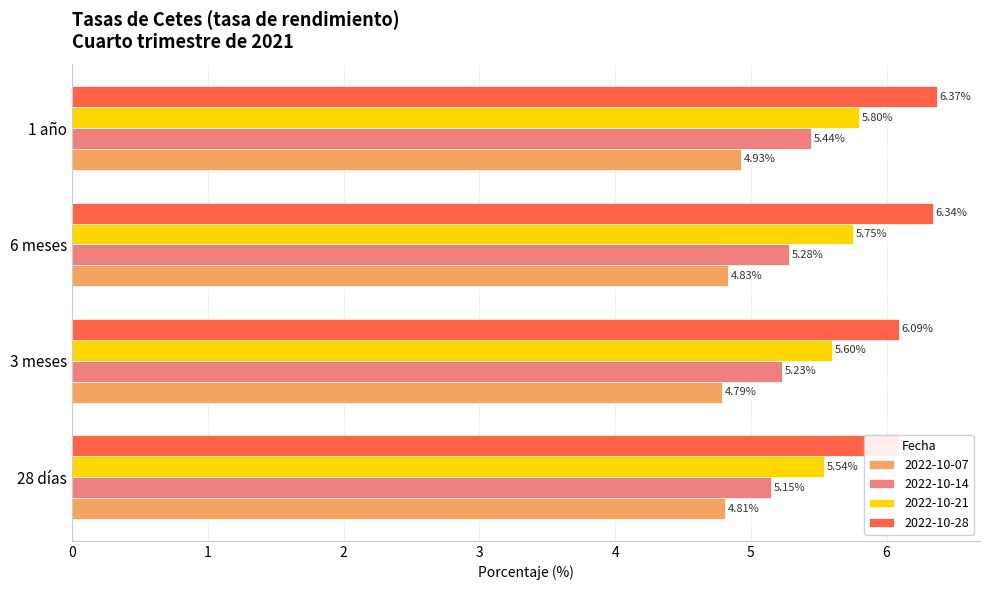

Count the 2022-10-14 values in the range 5 to 6.

4